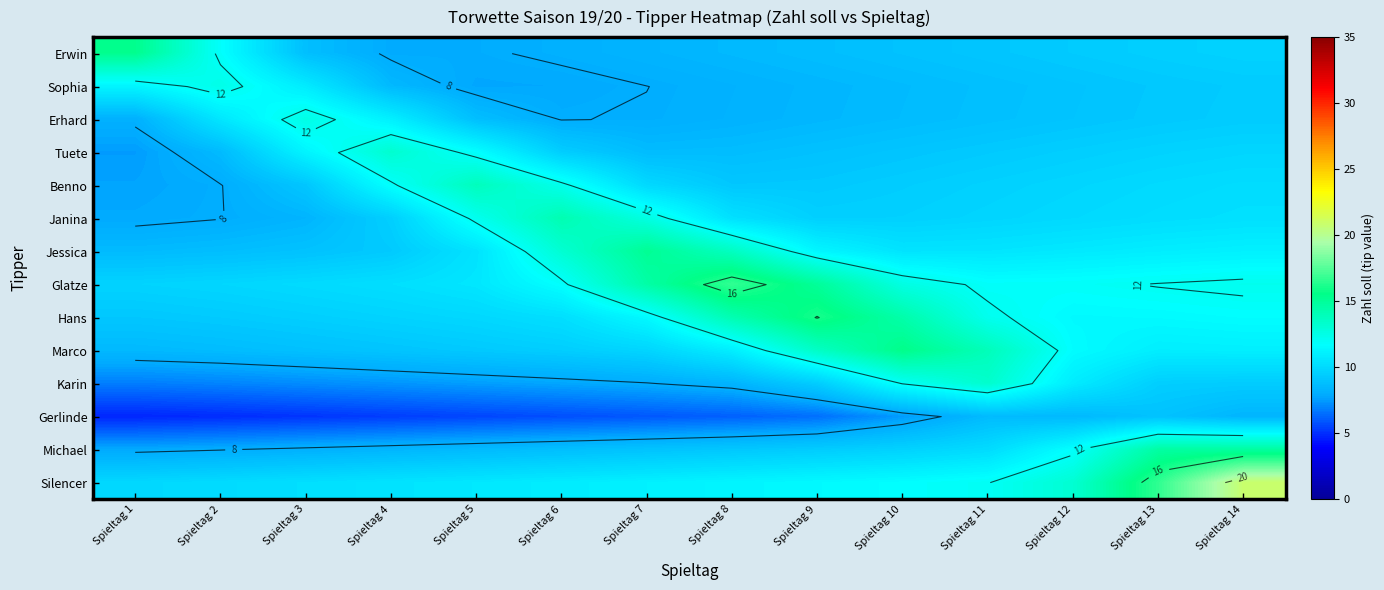

What is the total value across all series at Spieltag 2?

125.8